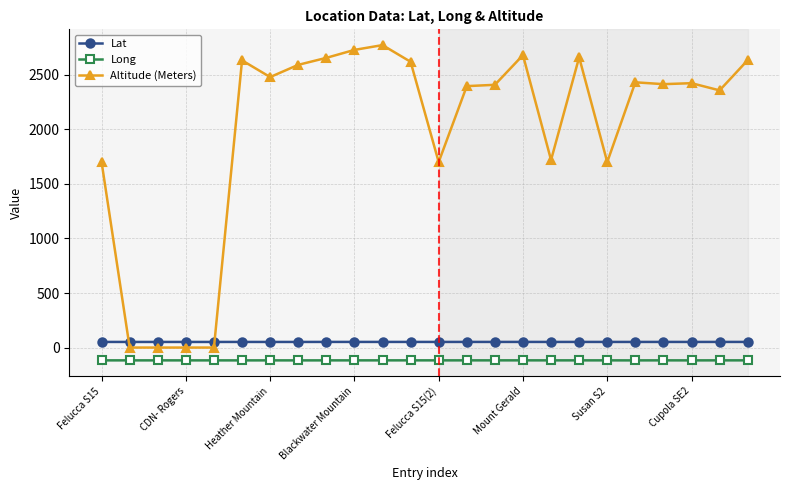

How many lines are shown in the chart?

3